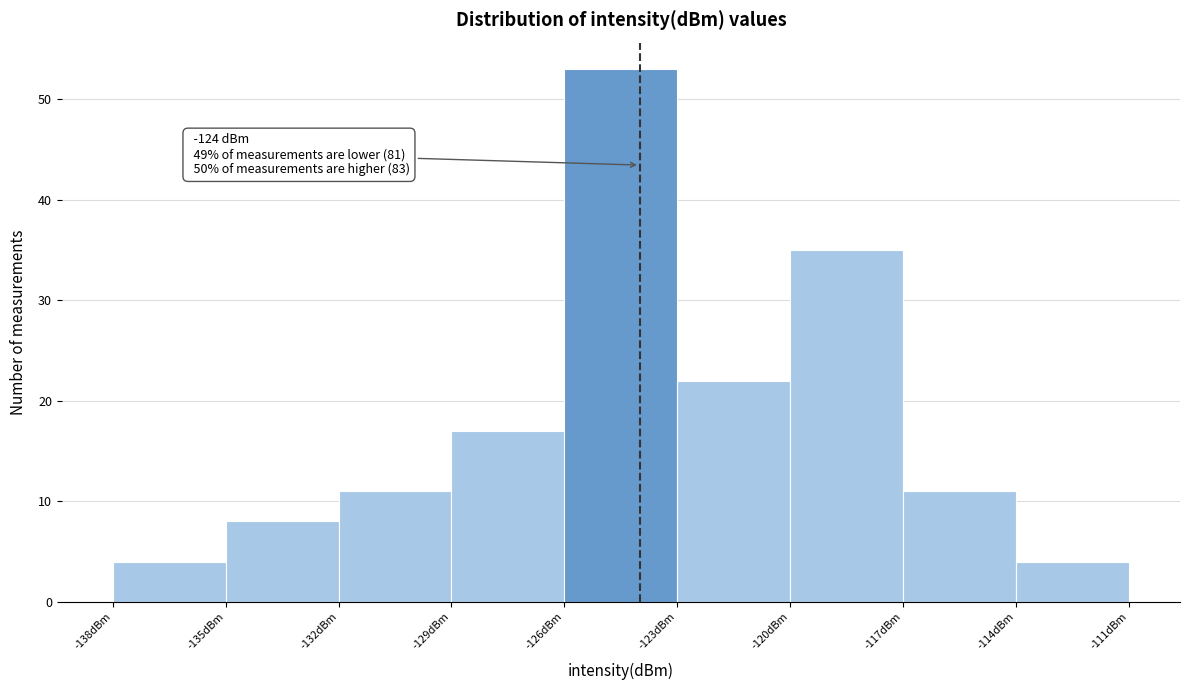

Over which range of the x-axis is the bar tallest?

-126 to -123